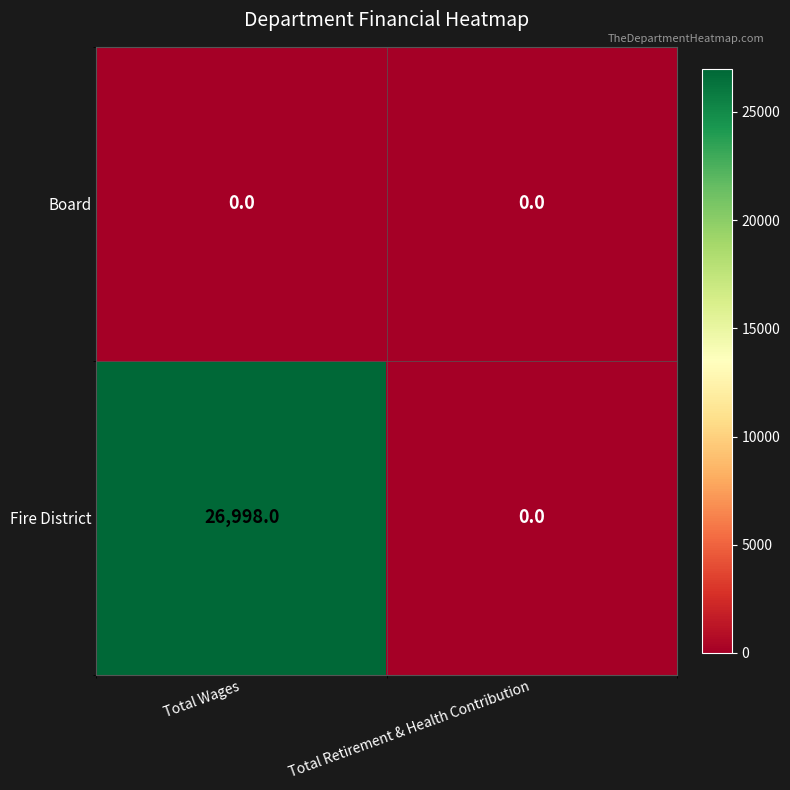

What is the total value across all series at Total Wages?

26998